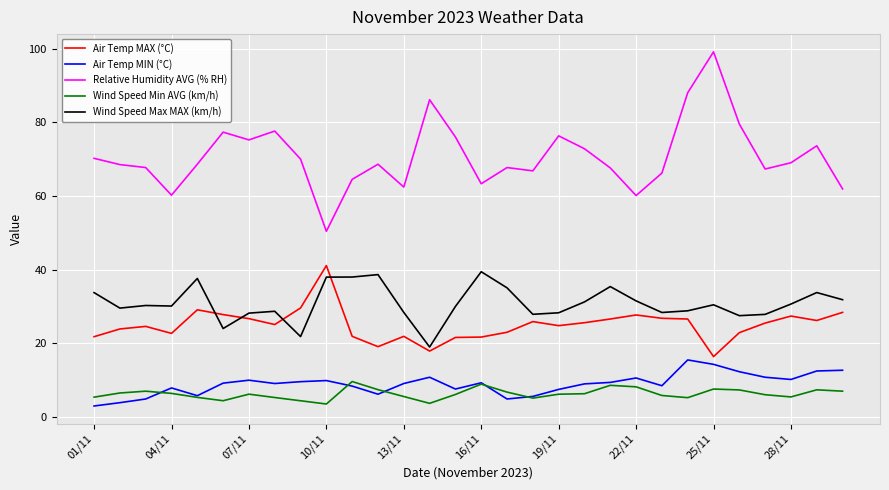

What is the lowest value of the Relative Humidity AVG (% RH) series?

50.4